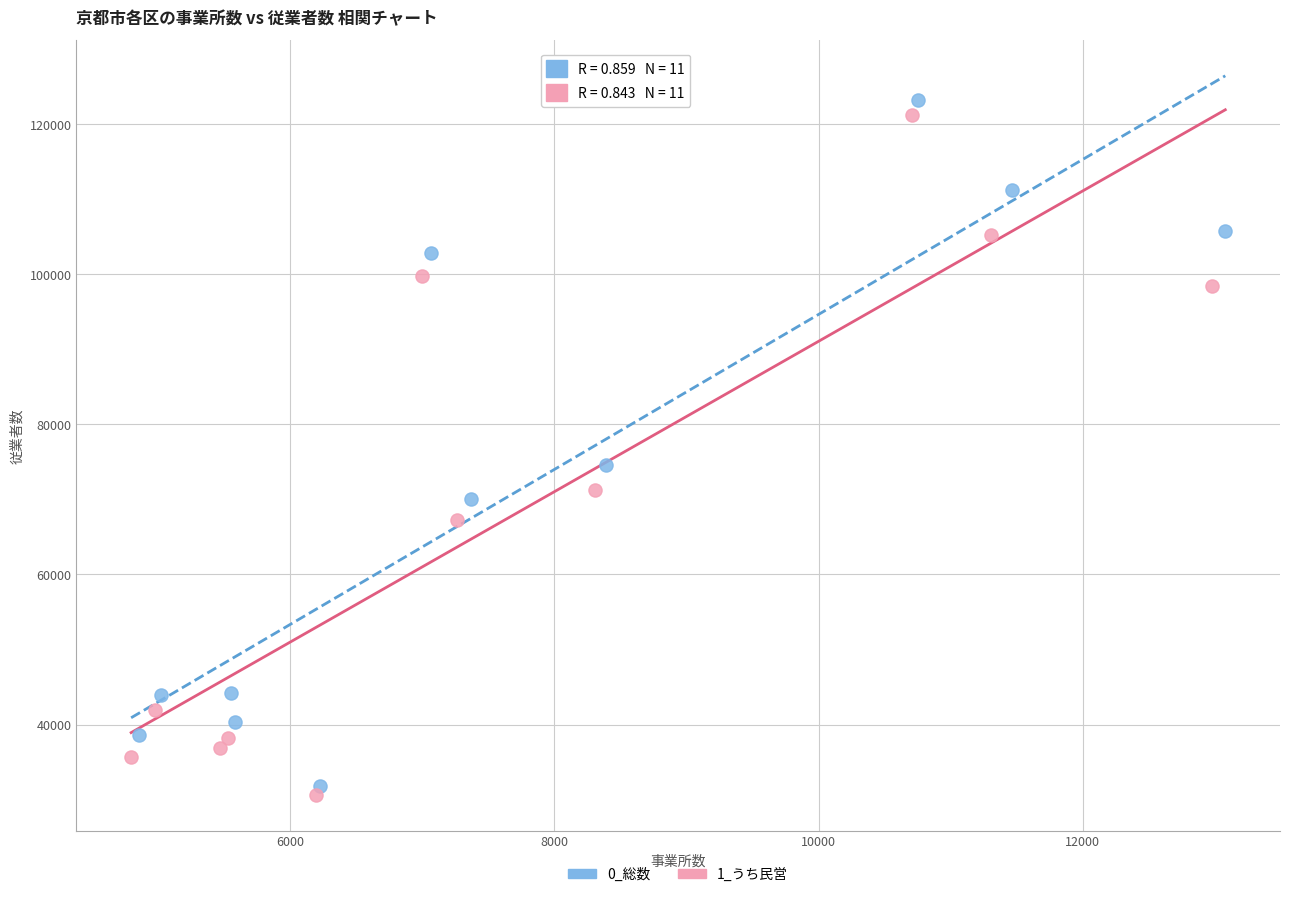

Which series has the widest spread of Y values?

0_総数